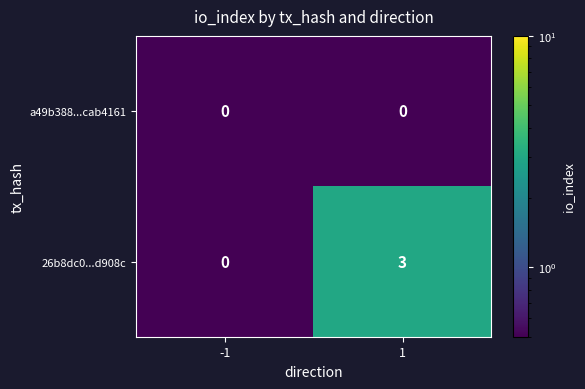

True or false: a49b388...cab4161 has a value of 0 at -1.

True